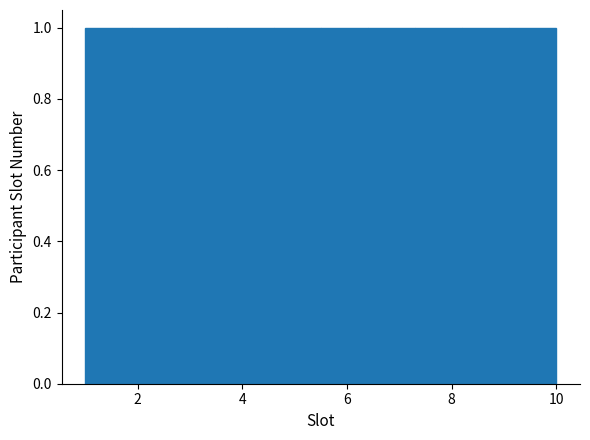

How tall is the bar that spans 1.0 to 1.9 on the x-axis? Neither the bar edges nor the heights are printed on the chart, so give them approximately, as read against the axes.

1